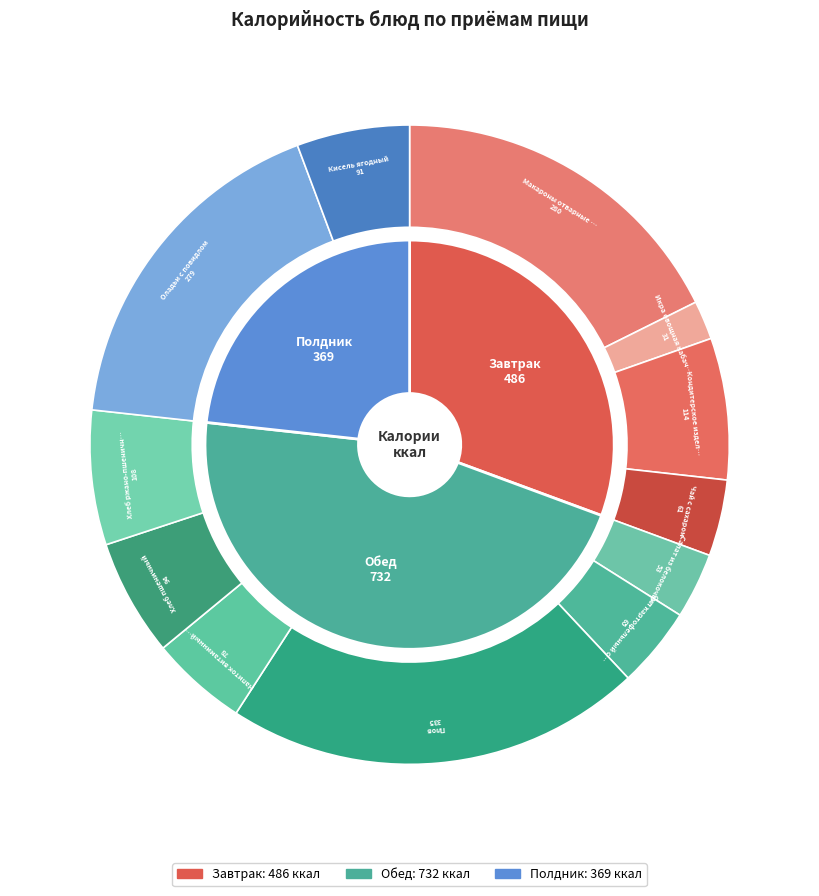

To the nearest percent, what is the difference between the Салат из белокочанной капусты and Кисель ягодный slice percentages?

2%